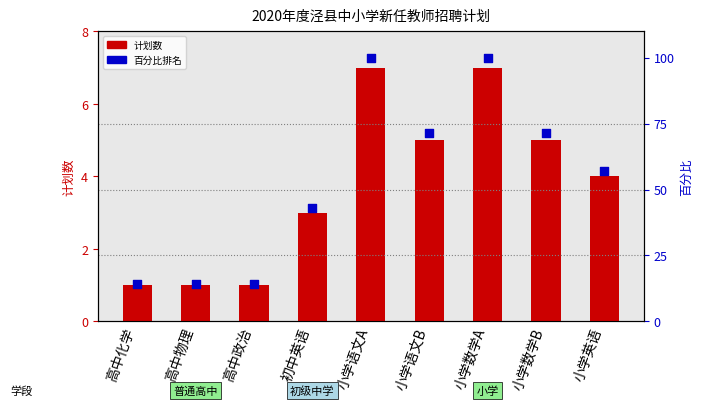

Which series has the largest total across all categories?

百分比排名